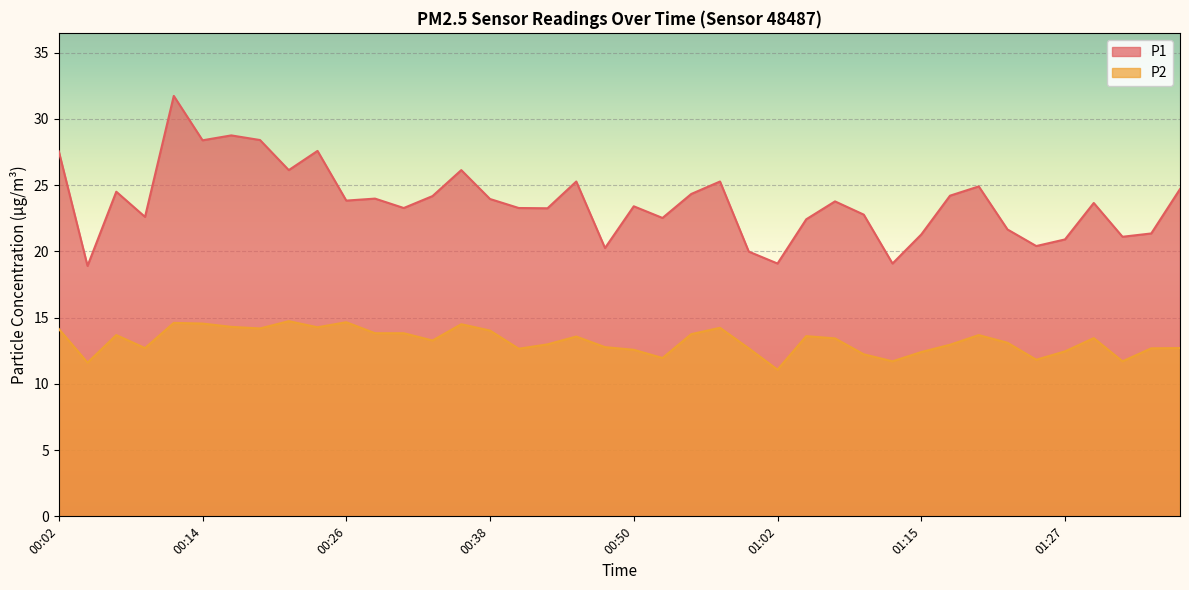

List the series in order of their peak value, highest first.

P1, P2